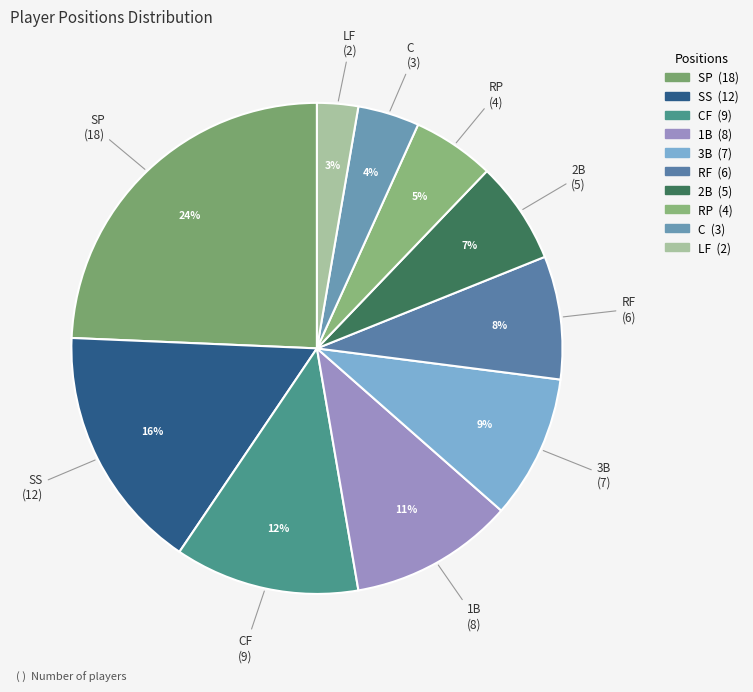

To the nearest percent, what is the average slice percentage?

10%